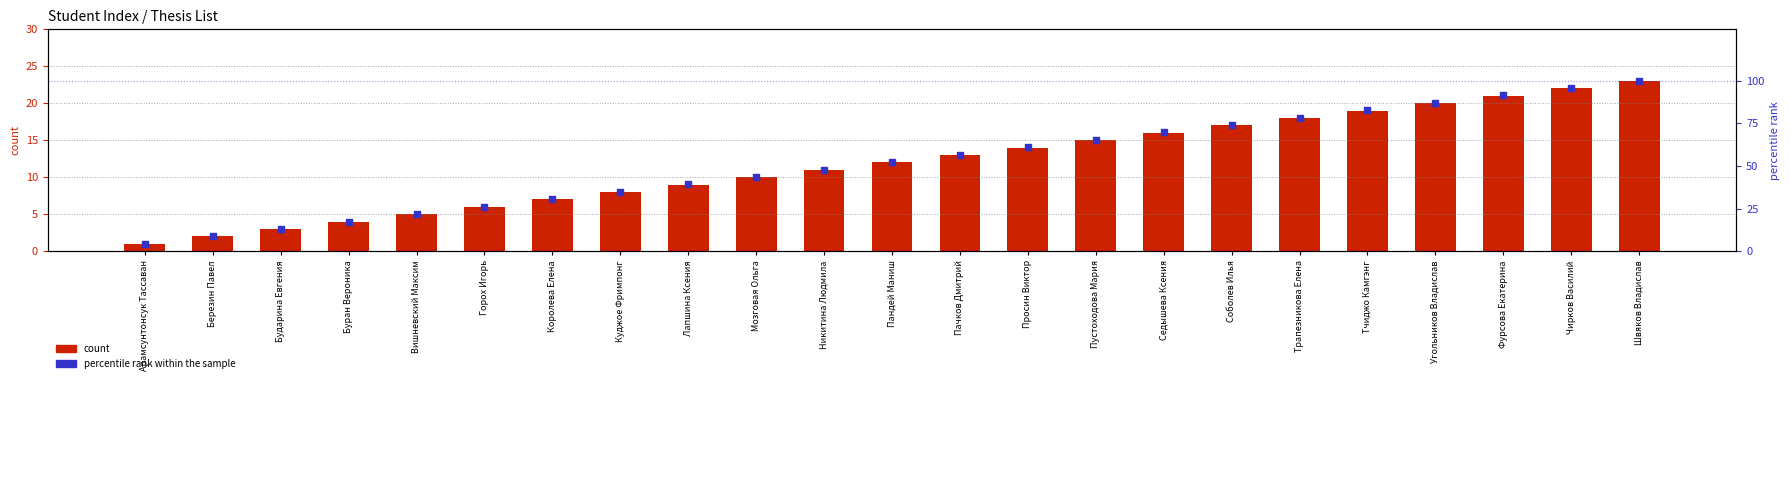

At how many categories does at least one series exceed 34?

16